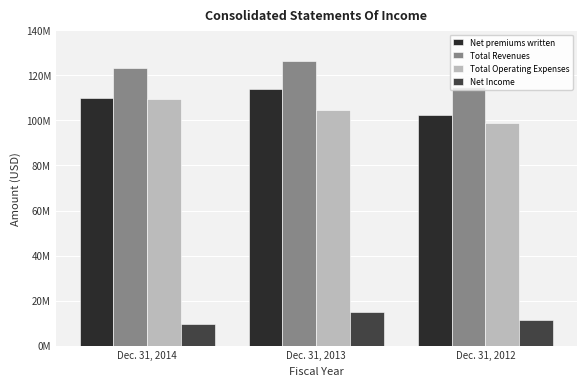

Does the chart contain stacked bars?

No